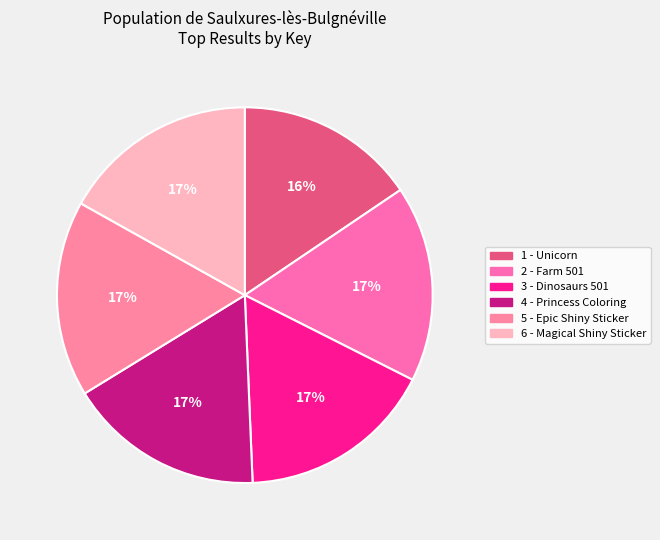

What portion of the pie excludes 5 - Epic Shiny Sticker?

83.1%